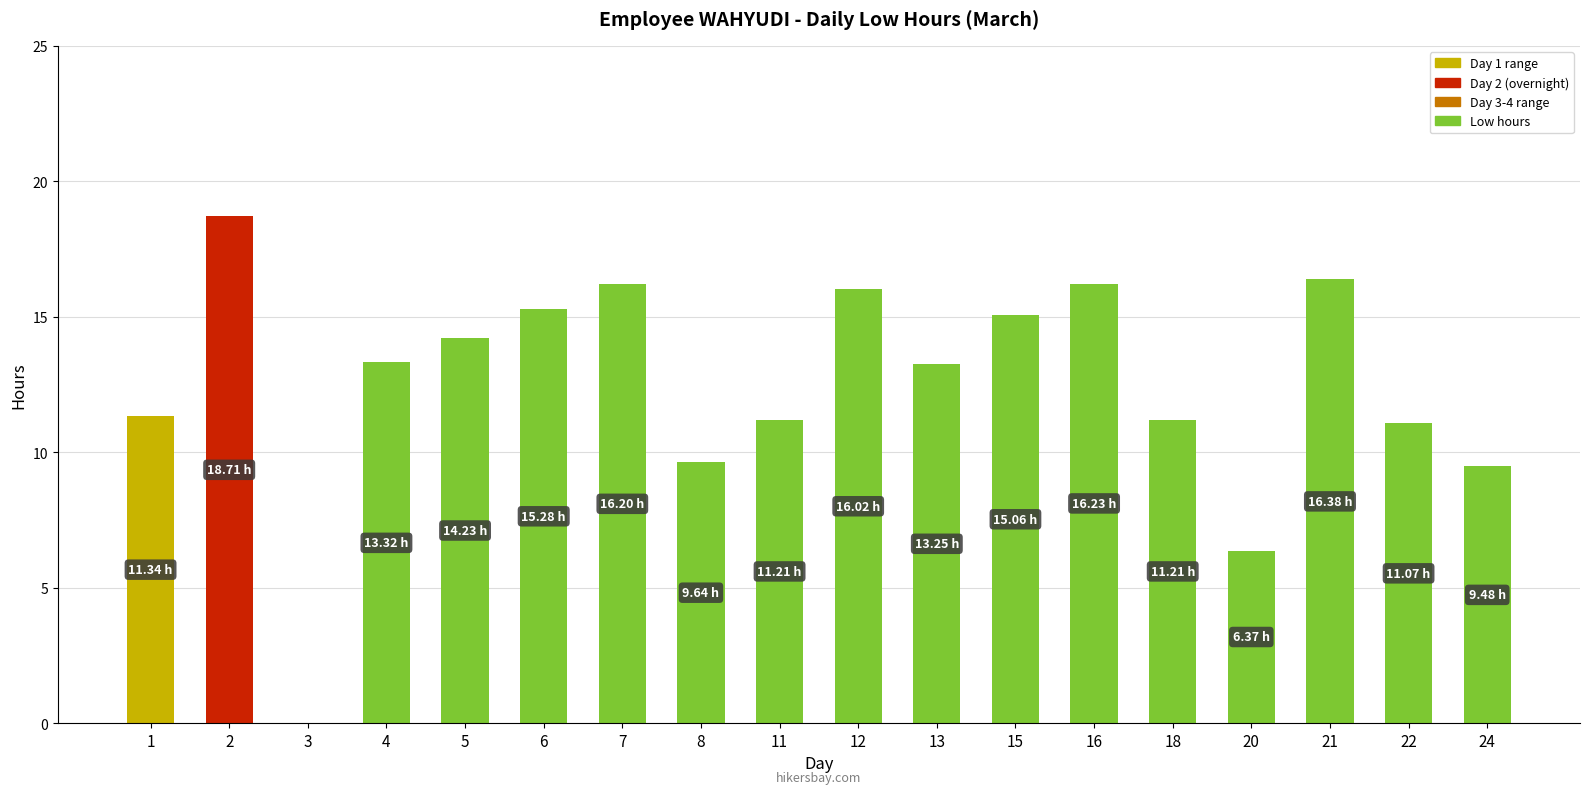

What is the change in value from 2 to 20?

-12.3